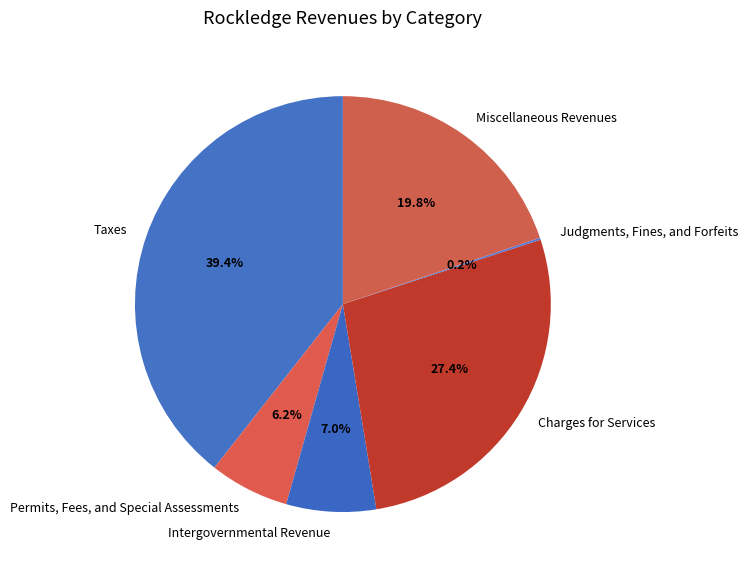

Is it true that Miscellaneous Revenues is 9% of the pie?

False